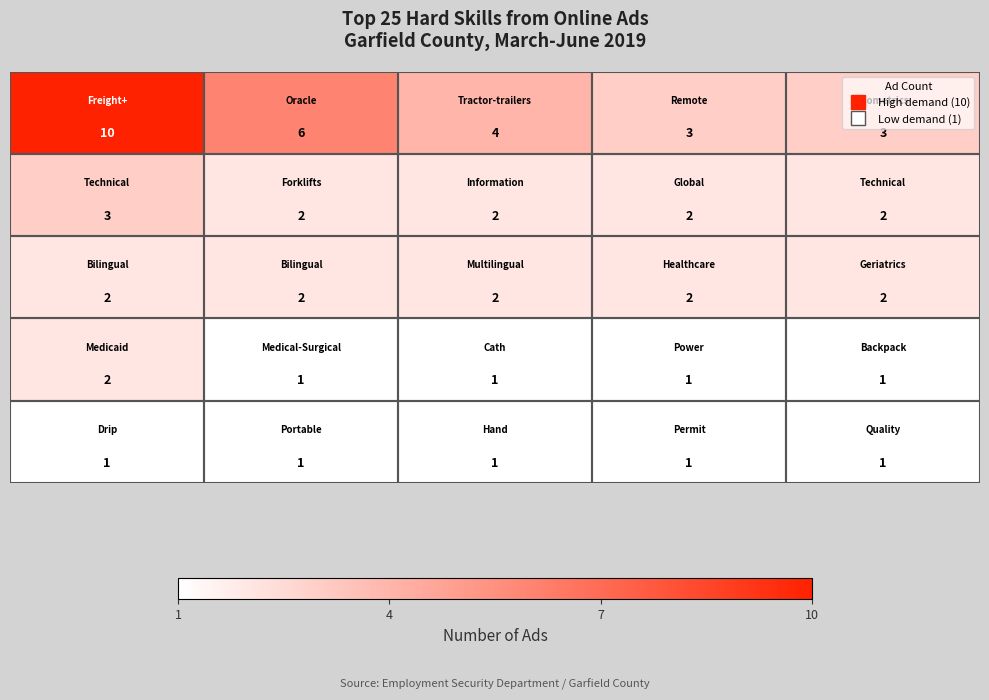

What is the maximum value shown in the chart?

10